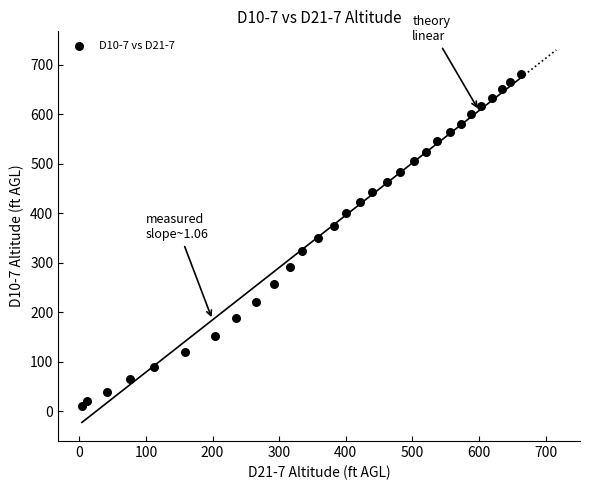

What is the range of X values (max minus min)?

659